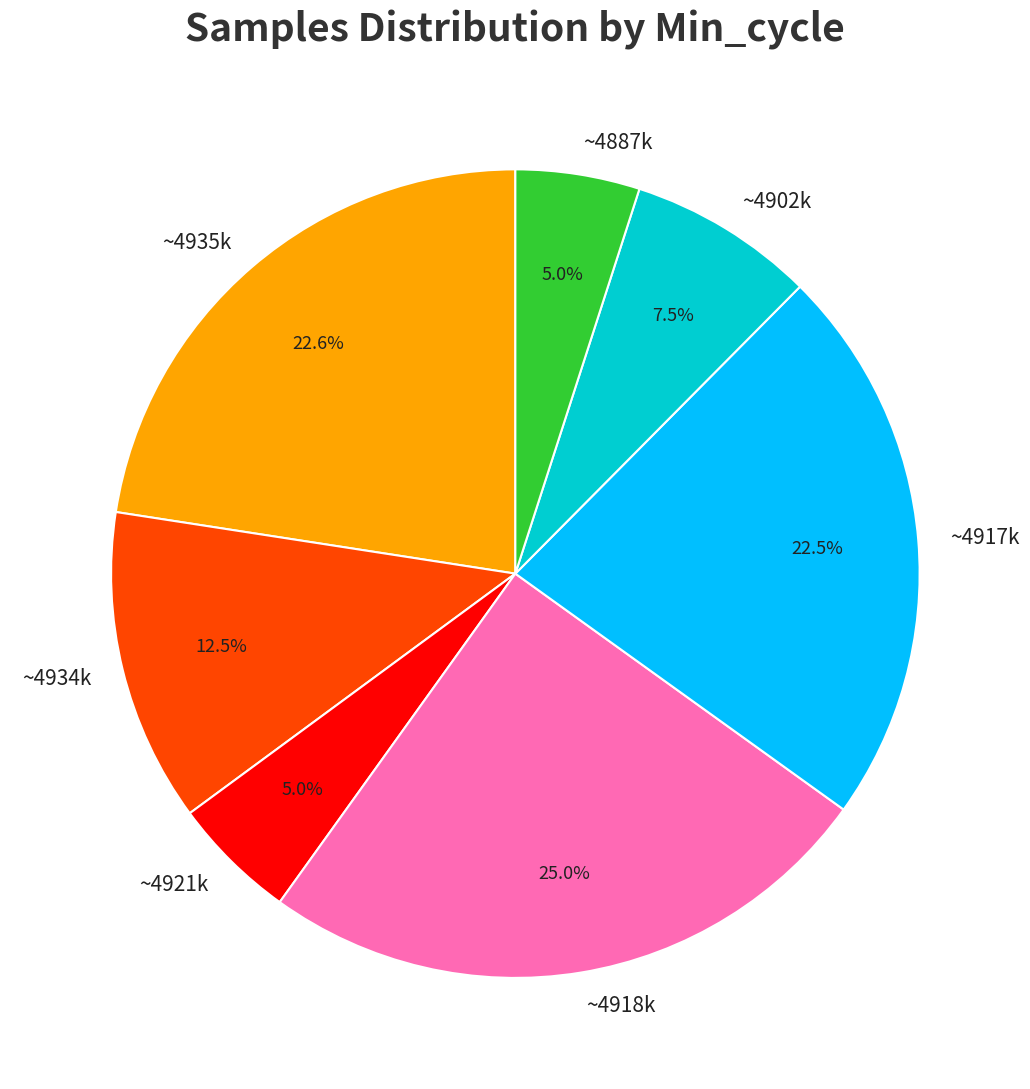

How many segments does this pie chart have?

7